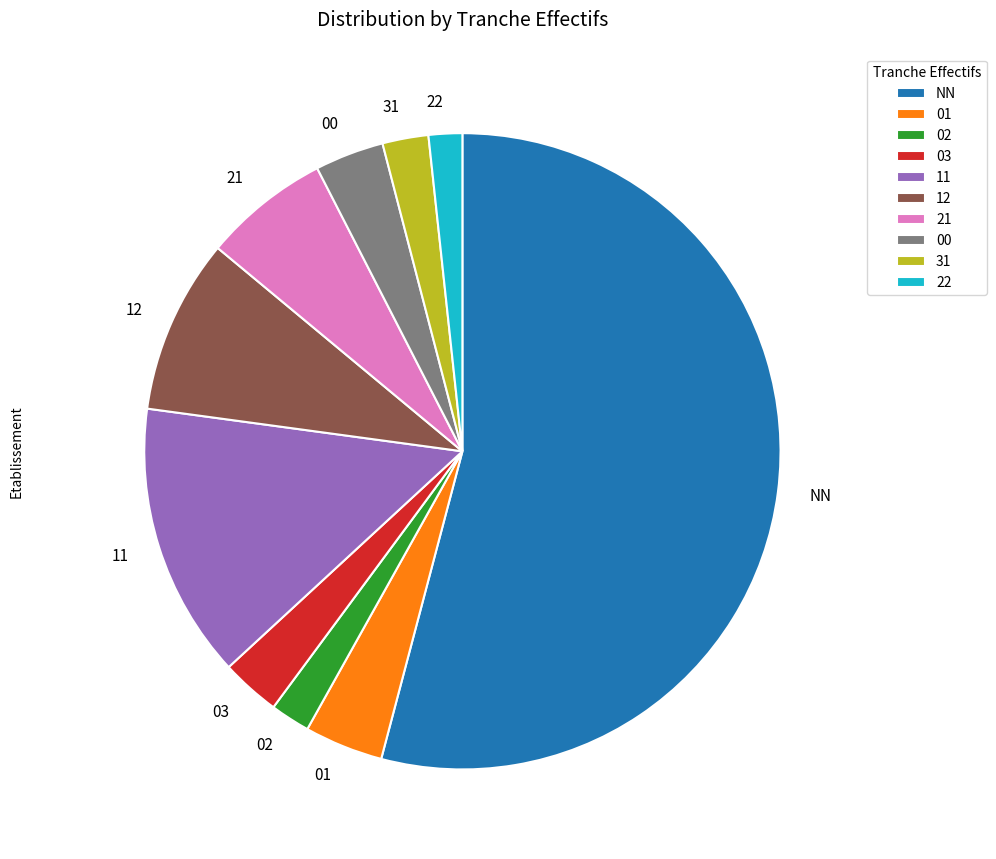

What is the majority slice?

NN